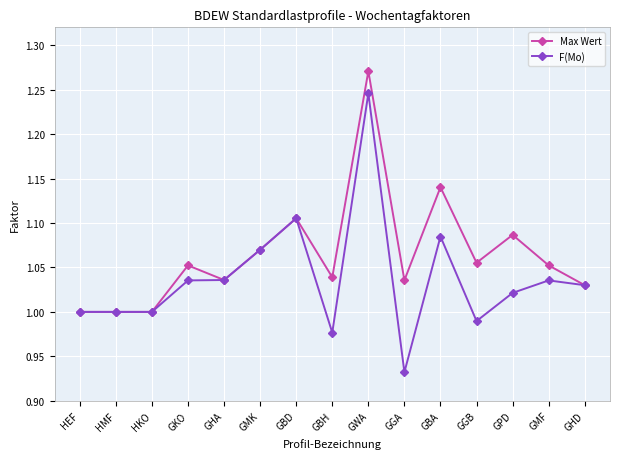

At which category is the sum across all series the highest?

GWA